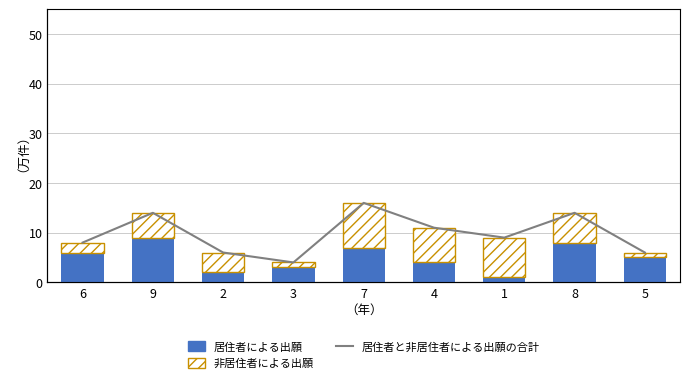

What is the difference between the 非居住者による出願 values at 2 and 3?

3